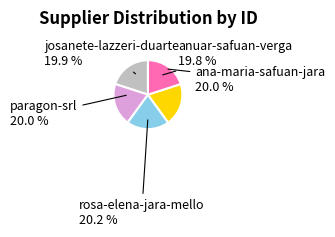

True or false: ana-maria-safuan-jara accounts for 20% of the total.

True